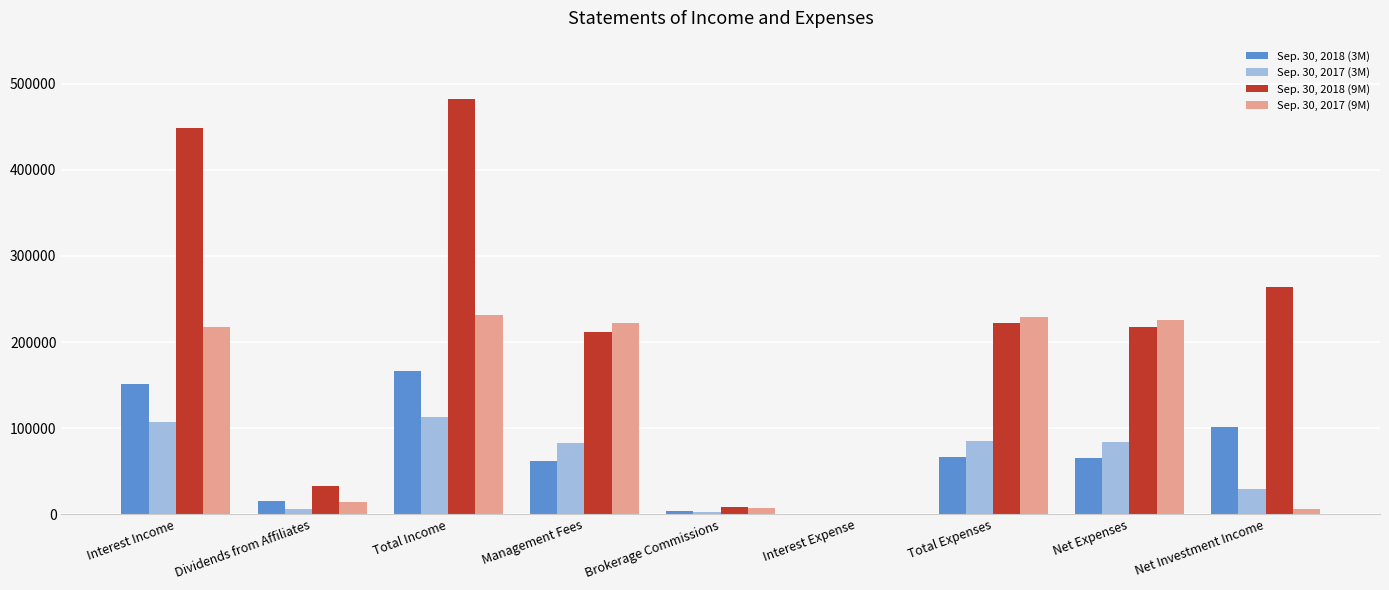

How many categories are shown in the chart?

9